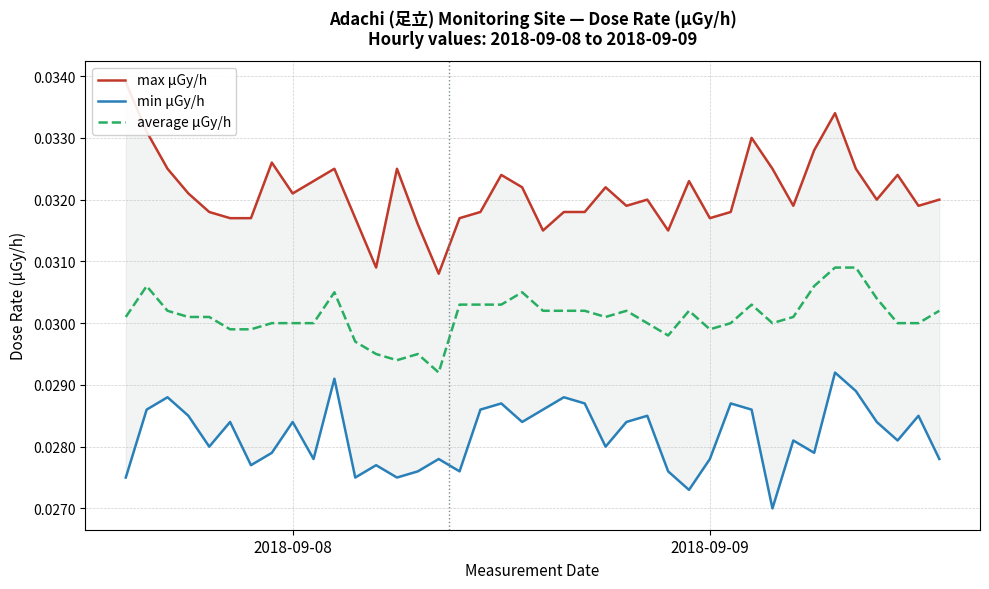

Count the number of data series in this chart.

3